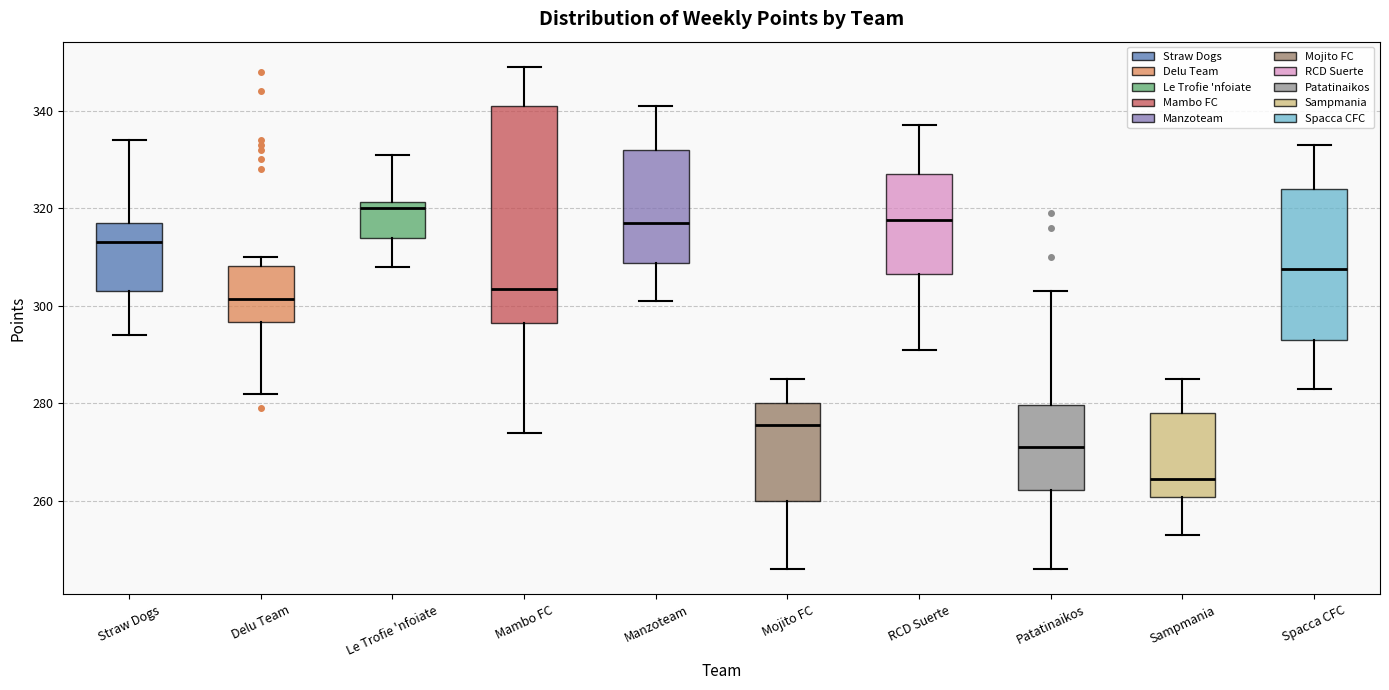

Which box is the tallest, from its lower edge to its upper edge?

Mambo FC